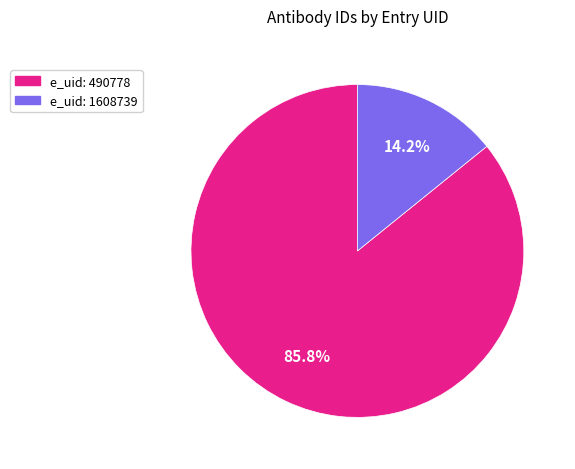

Is there any slice that represents more than half of the pie?

Yes